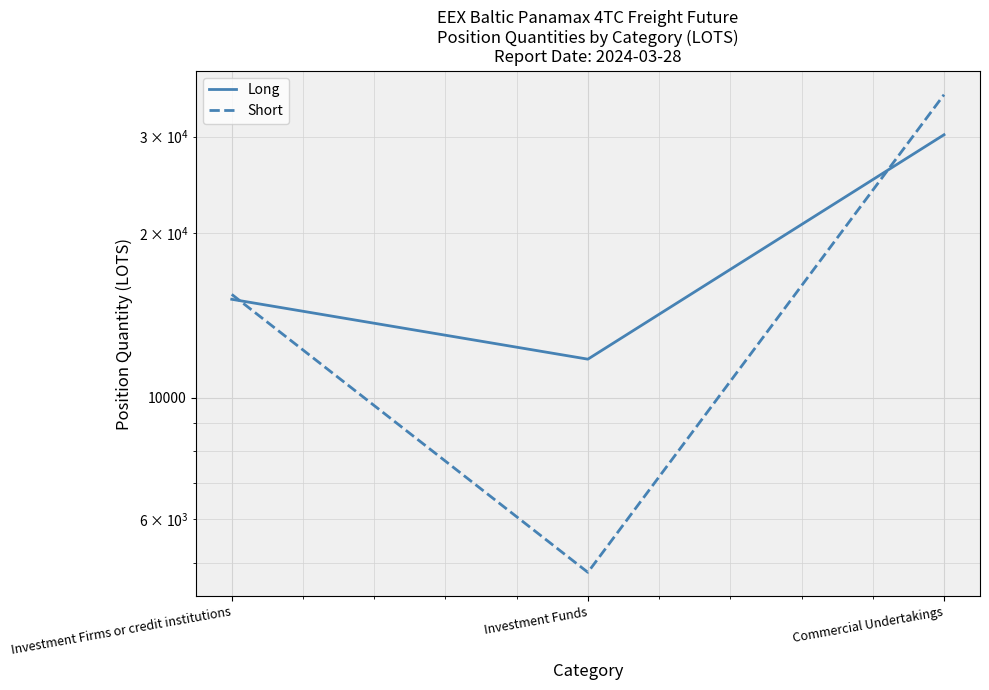

Which category has the highest value in the Short series?

Commercial Undertakings